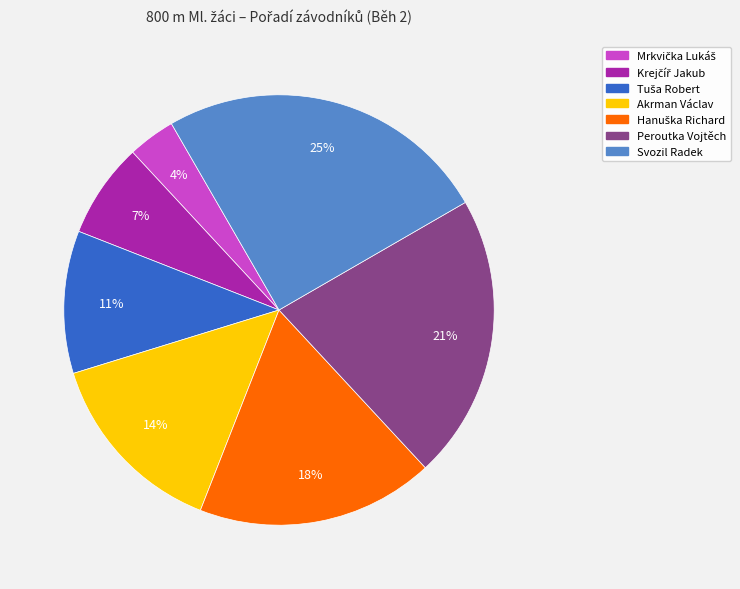

To the nearest percent, what portion does Svozil Radek represent?

25%